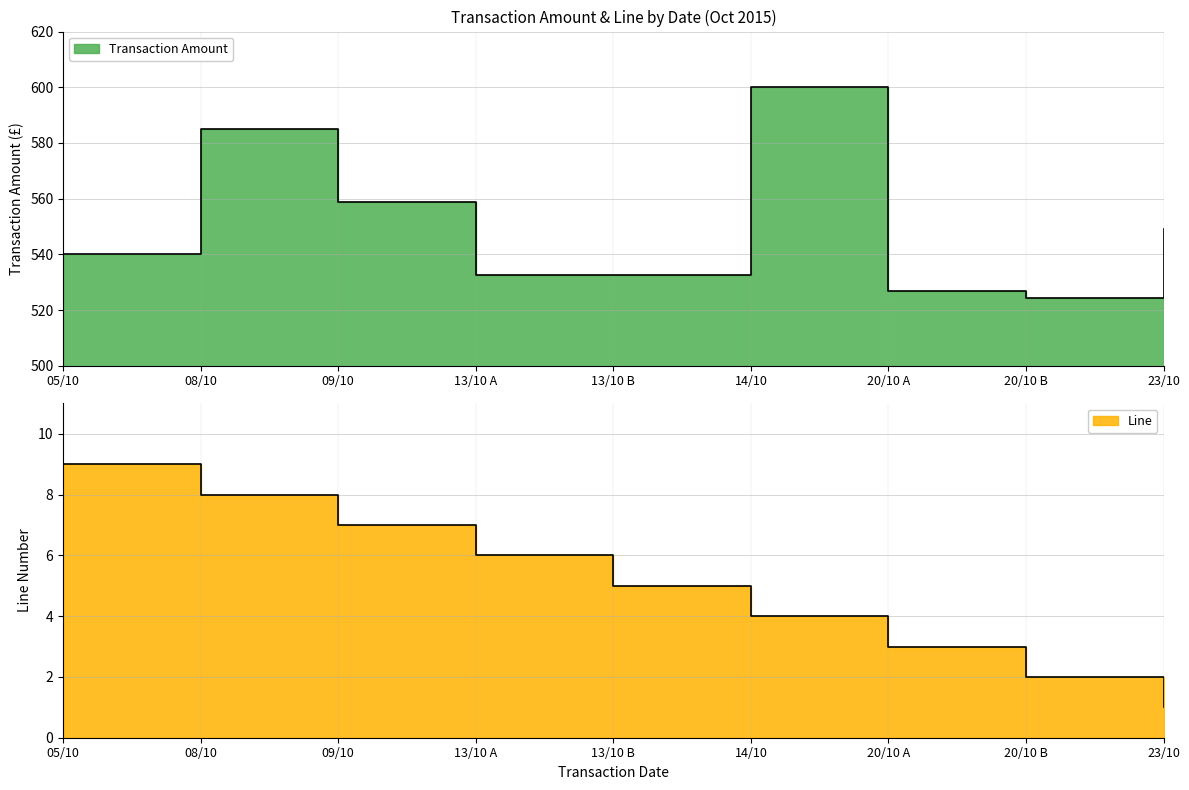

What value does the Line series have at 05/10?

9.0